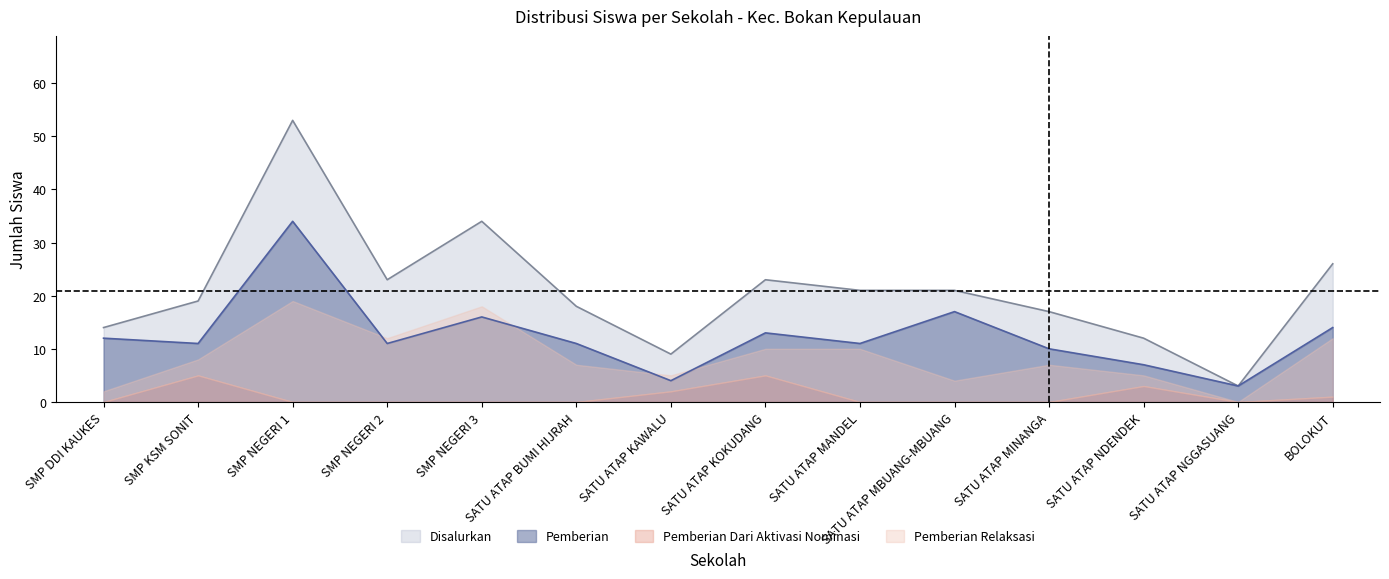

What is the maximum value for Disalurkan?

53